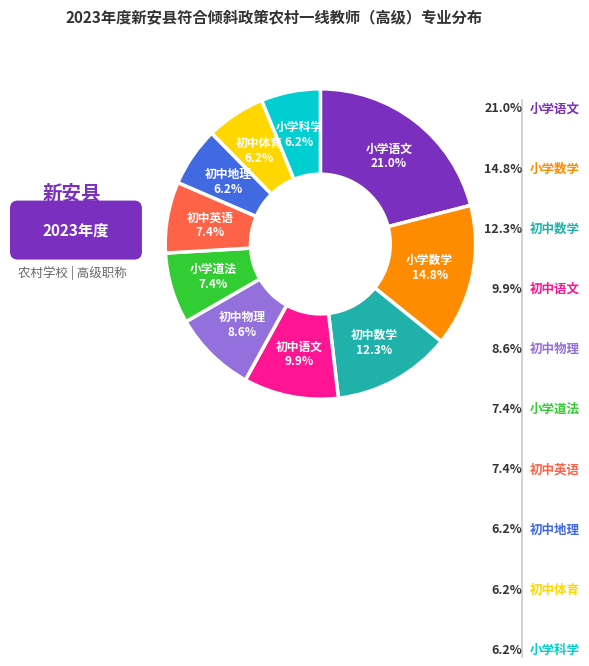

How many segments does this pie chart have?

10